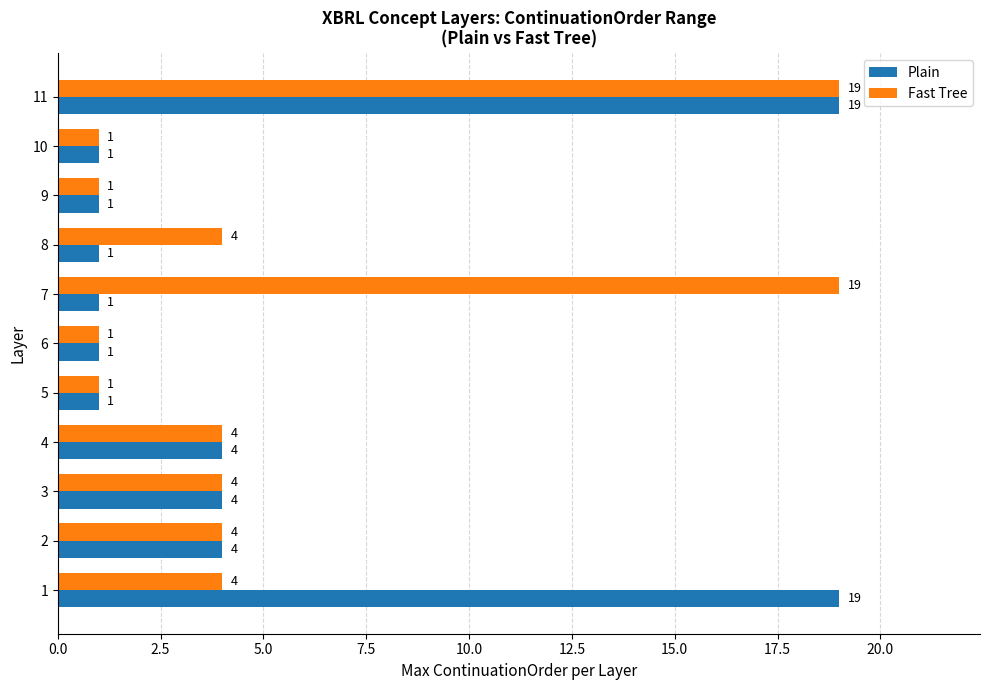

What is the average value of the Plain series?

5